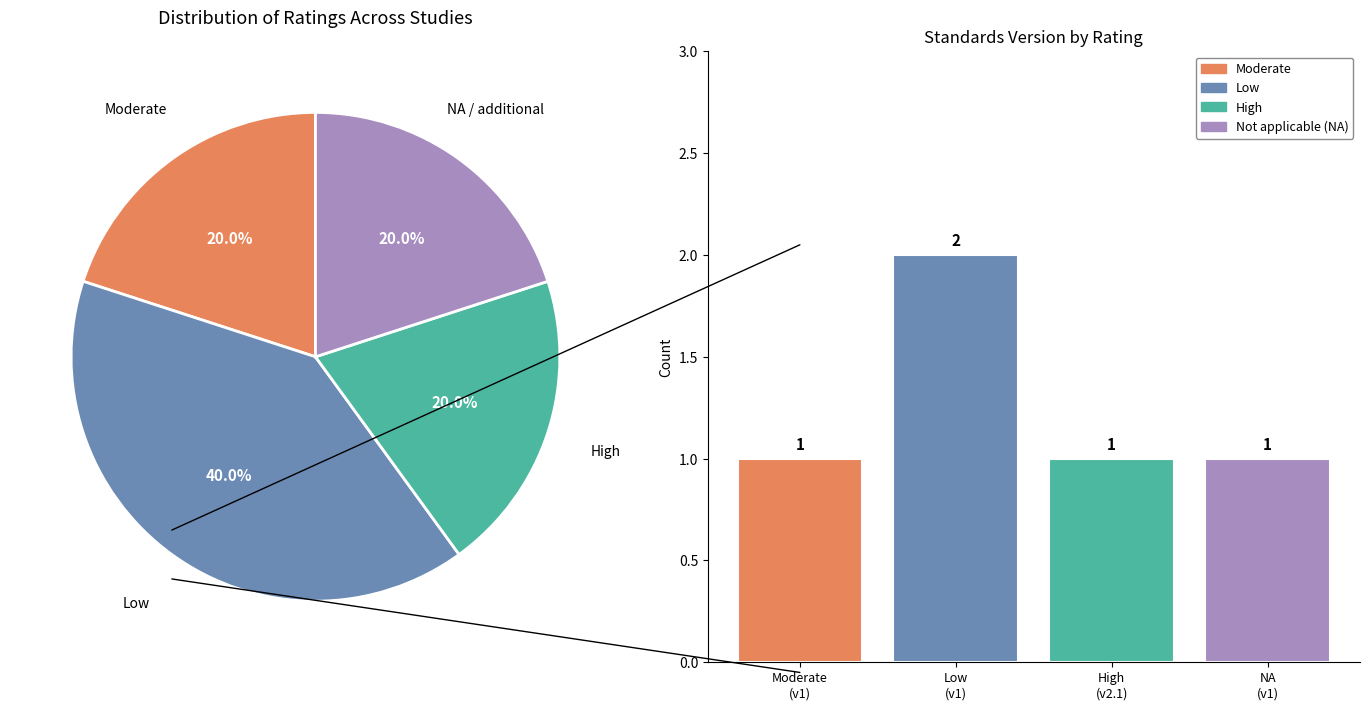

Rank the categories by value from lowest to highest.

Moderate (v1), High (v2.1), NA (v1), Low (v1)